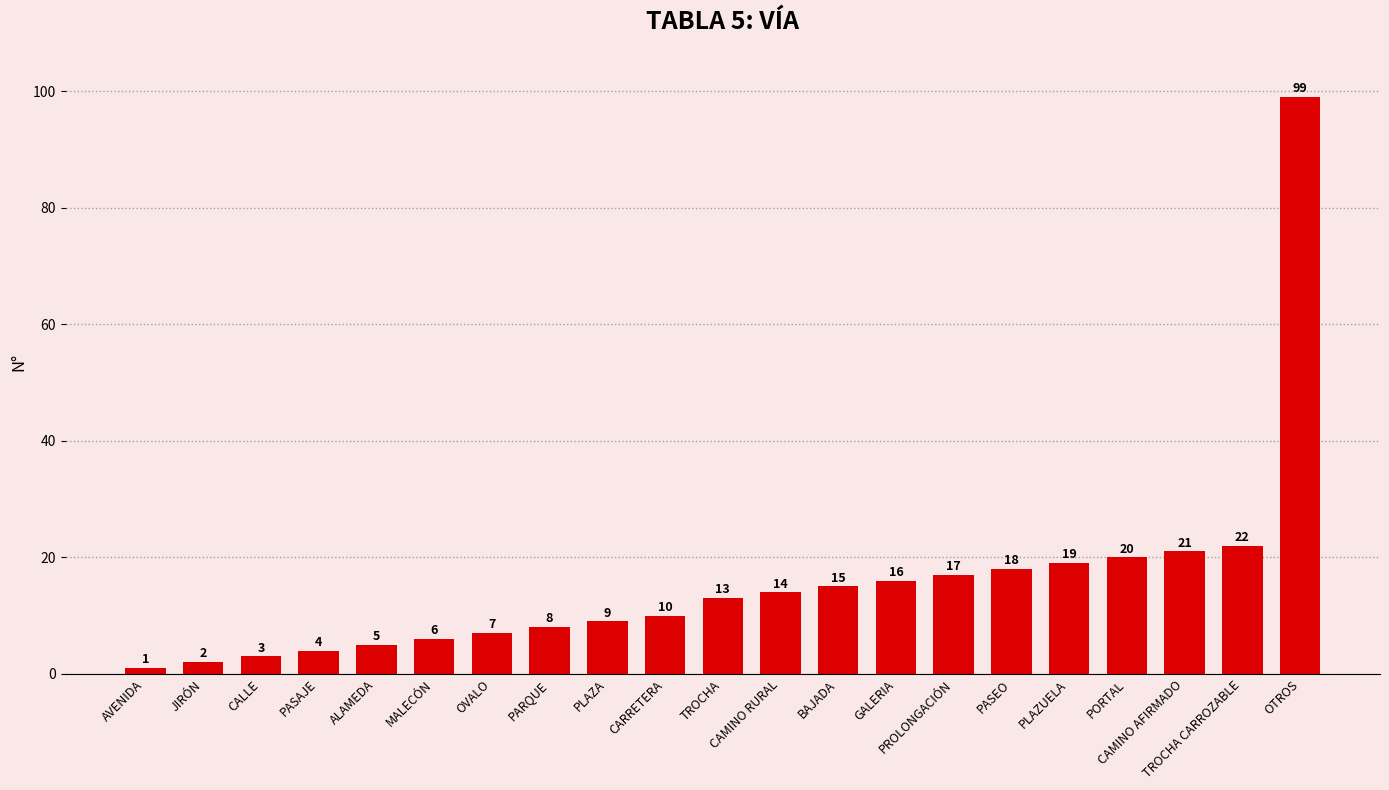

The value at BAJADA is 15. True or false?

True